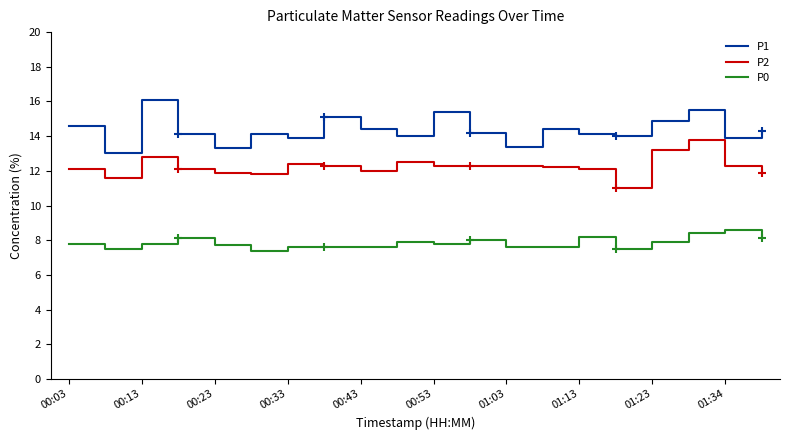

Which series has the largest total across all categories?

P1